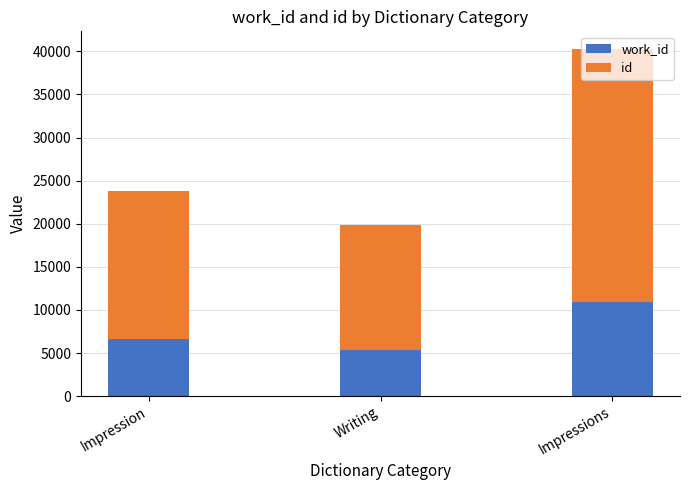

What is the total value across all series at Impression?

23830